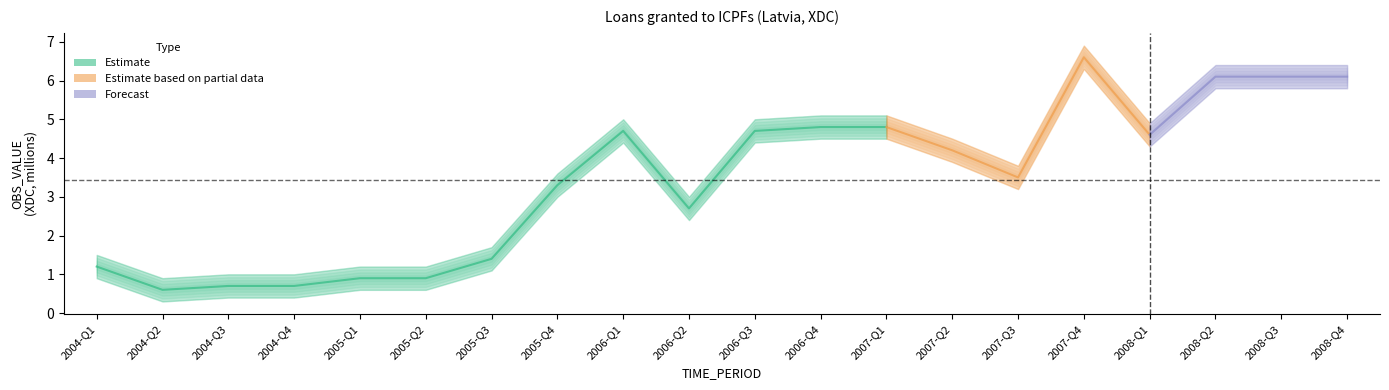

How many lines are shown in the chart?

1